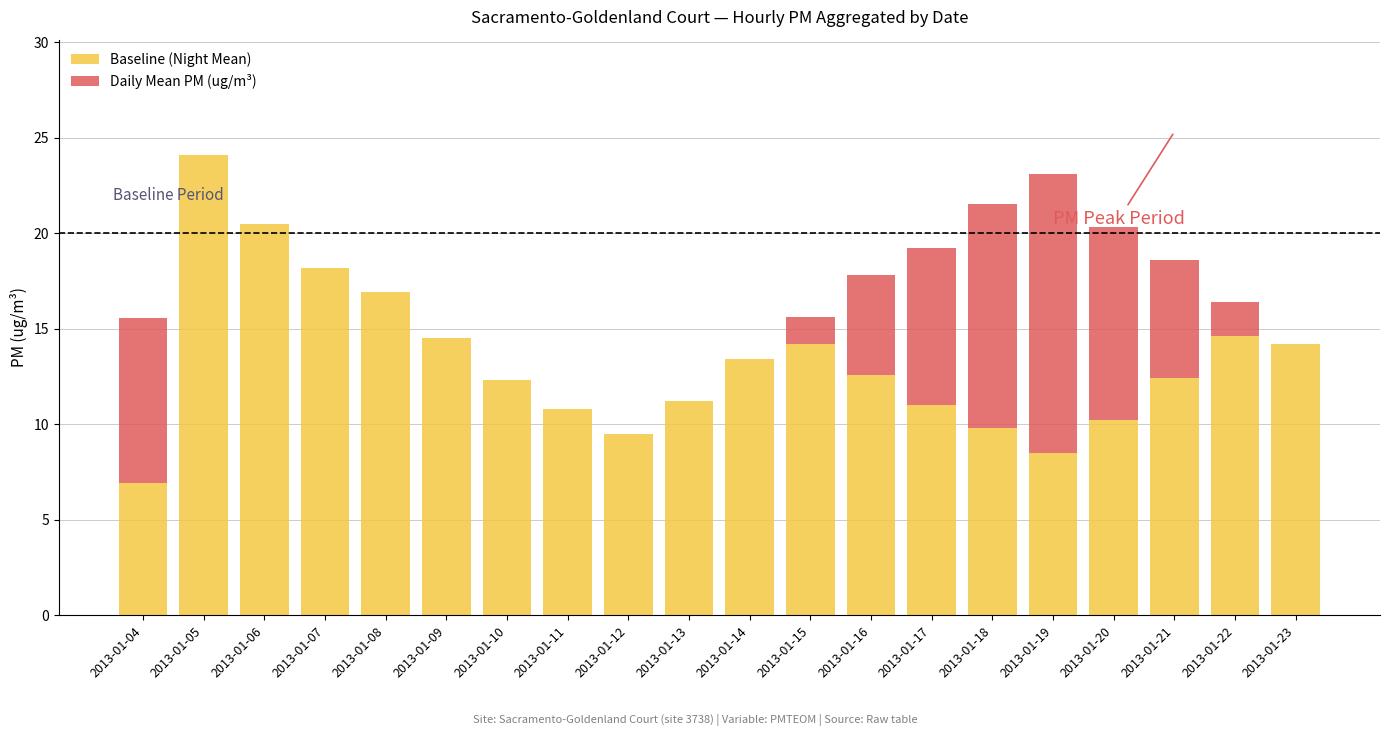

What is the total value across all series at 2013-01-17?

19.2